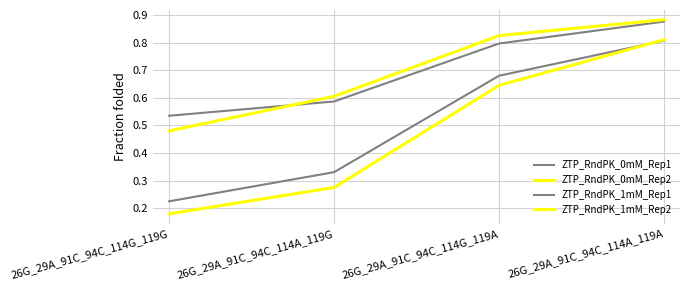

Reading right to left, list all the values displayed in this chart.

ZTP_RndPK_0mM_Rep1: 0.8	0.7	0.3	0.2
ZTP_RndPK_0mM_Rep2: 0.8	0.6	0.3	0.2
ZTP_RndPK_1mM_Rep1: 0.9	0.8	0.6	0.5
ZTP_RndPK_1mM_Rep2: 0.9	0.8	0.6	0.5